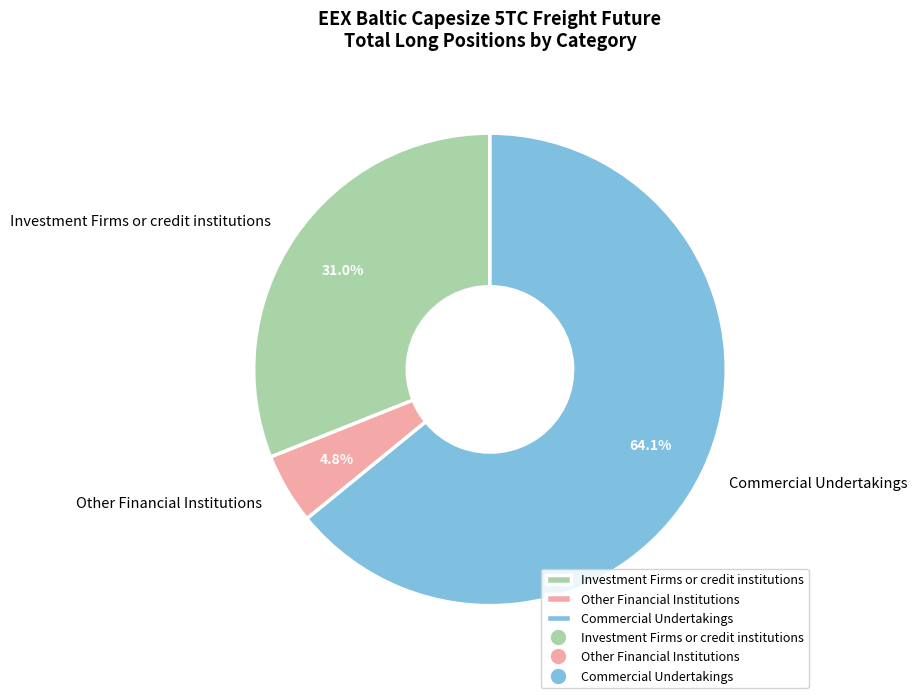

Which category has the biggest portion of the pie?

Commercial Undertakings